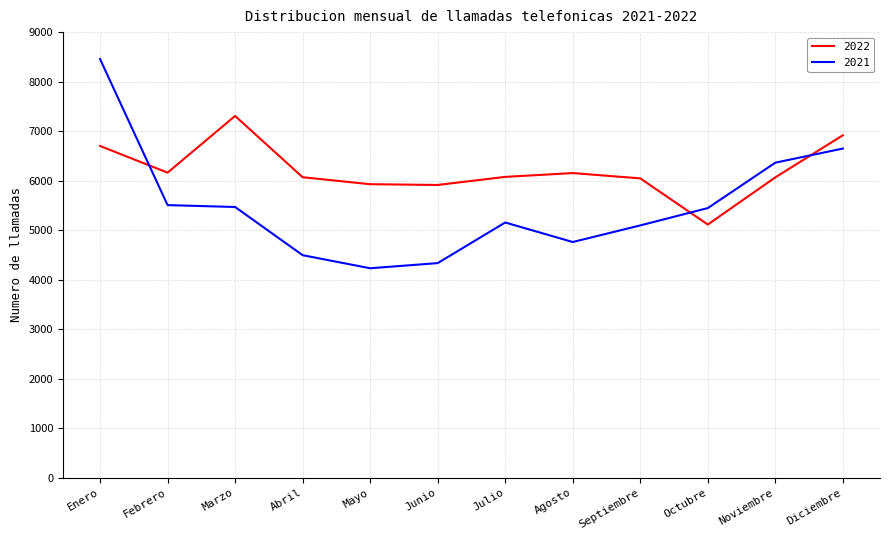

What is the average value of the 2022 series?

6205